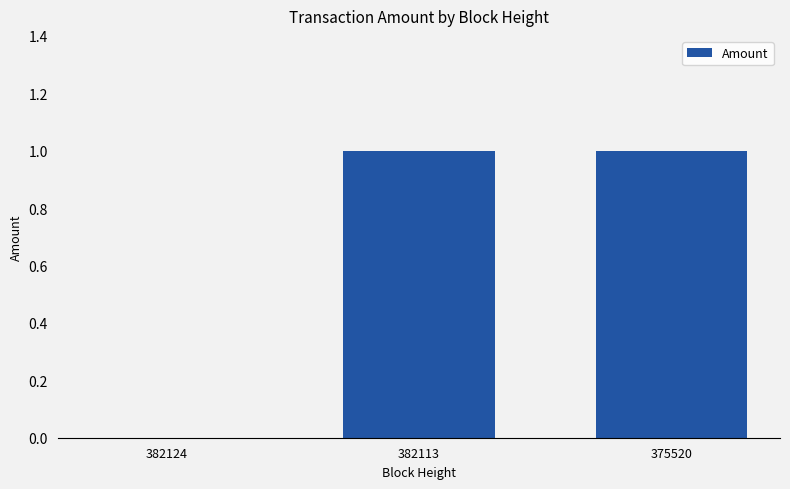

What is the change in value from 382124 to 375520?

+1